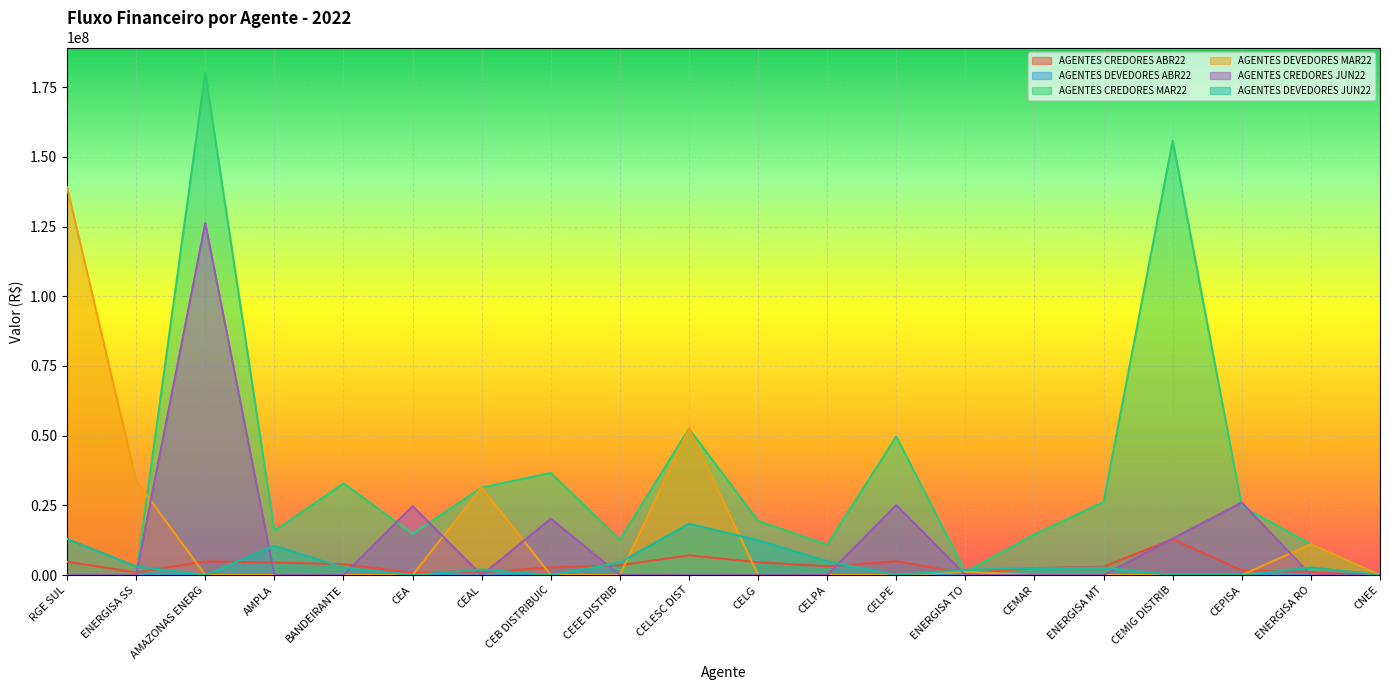

At which label does AGENTES CREDORES ABR22 reach its minimum?

CNEE